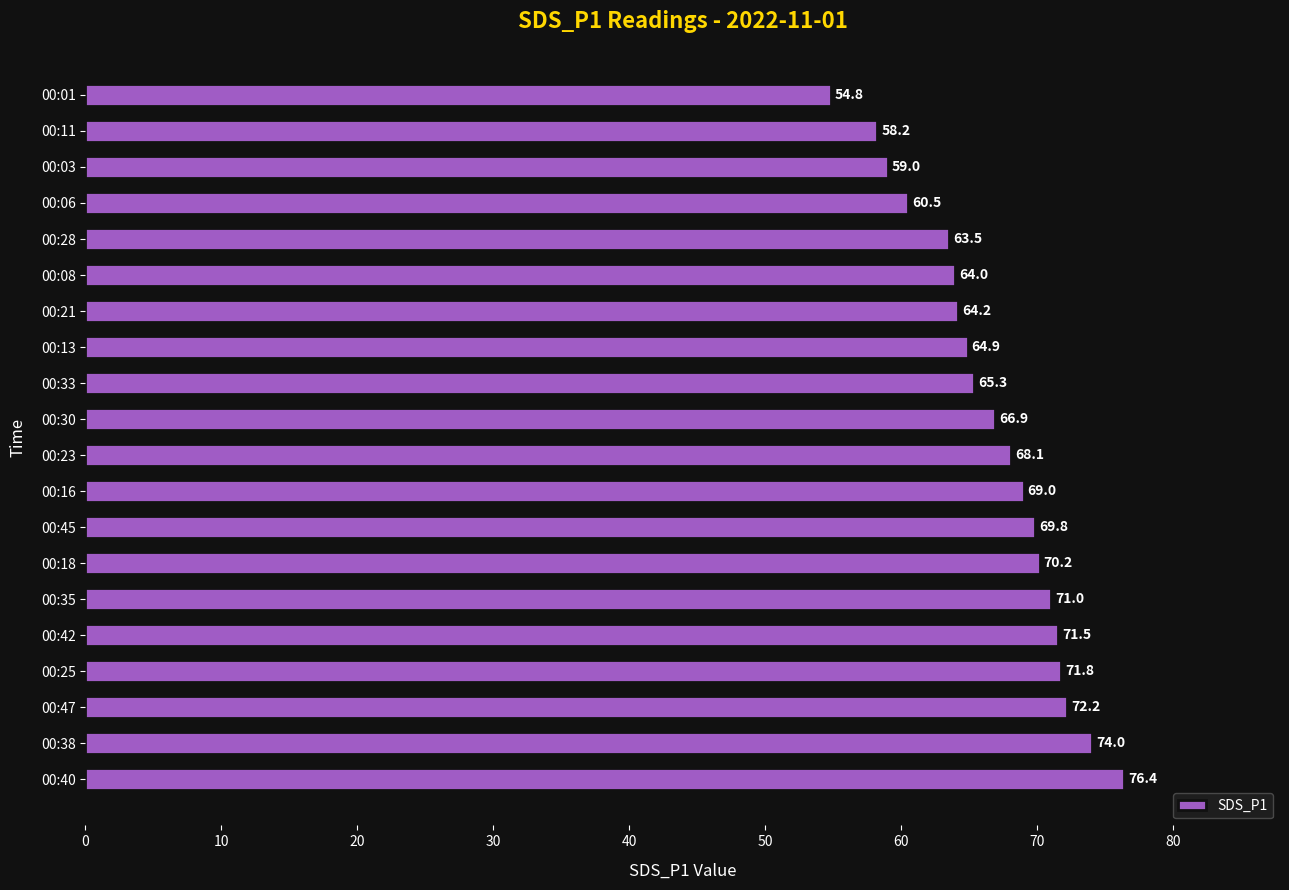

True or false: the data shows 102.0 at 00:28.

False